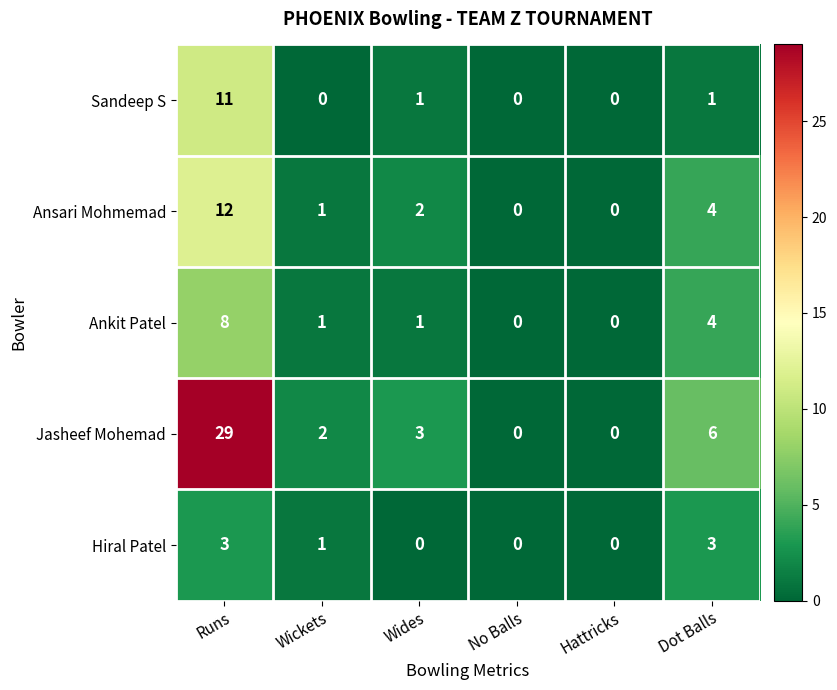

At which category is the sum across all series the highest?

Runs